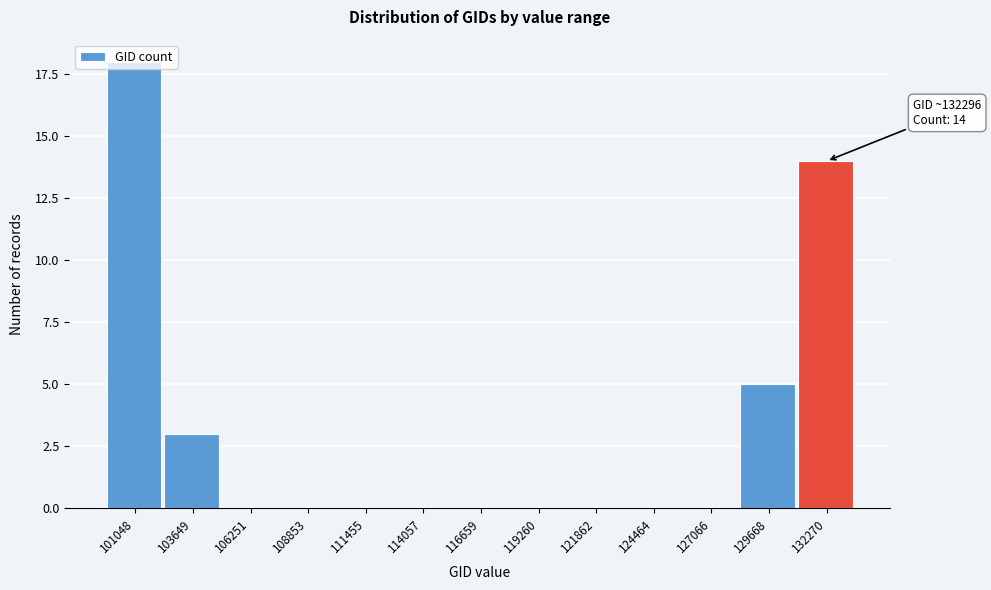

Which label corresponds to the largest value in the chart?

101048